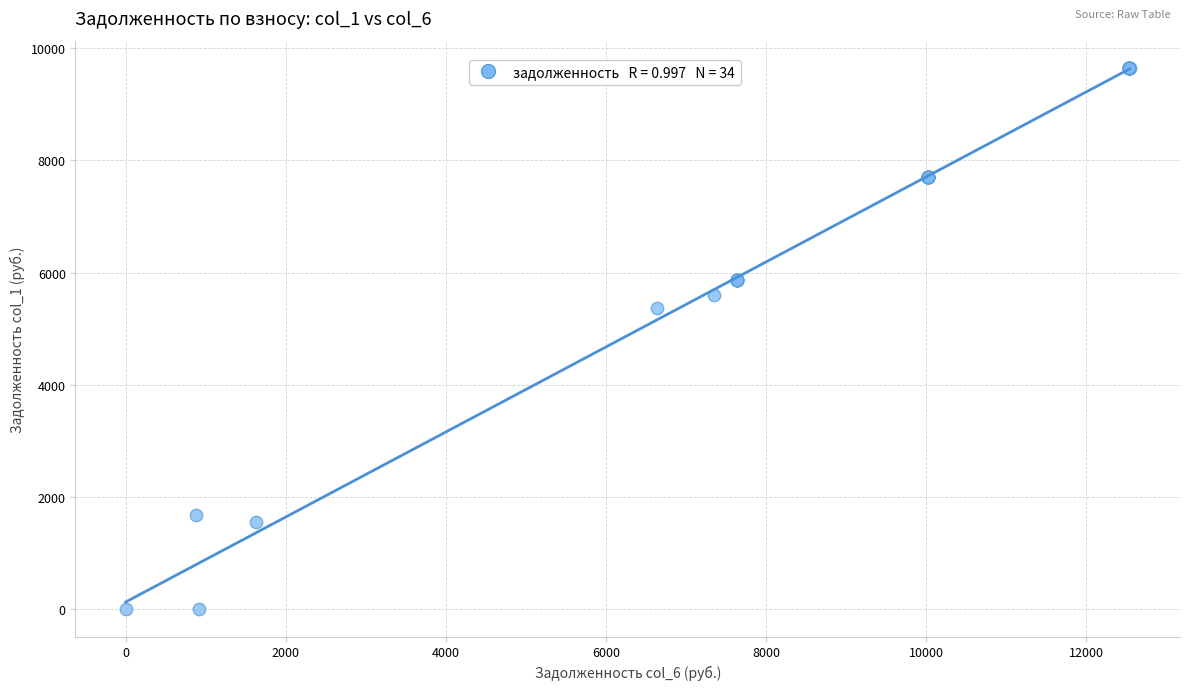

What Y value in the scatter plot is closest to 4825?

5374.1